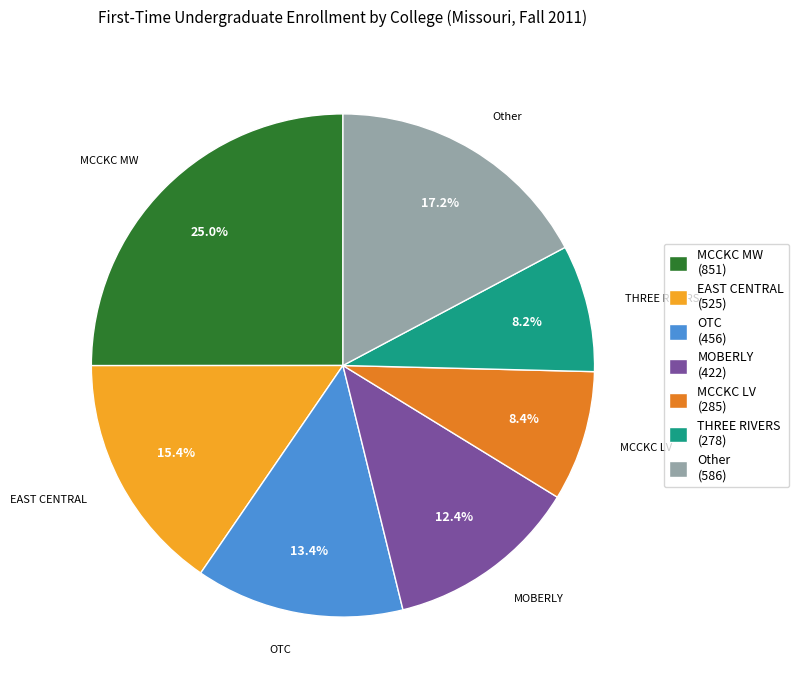

What is the total percentage of Other (586) and THREE RIVERS (278)?

25.4%